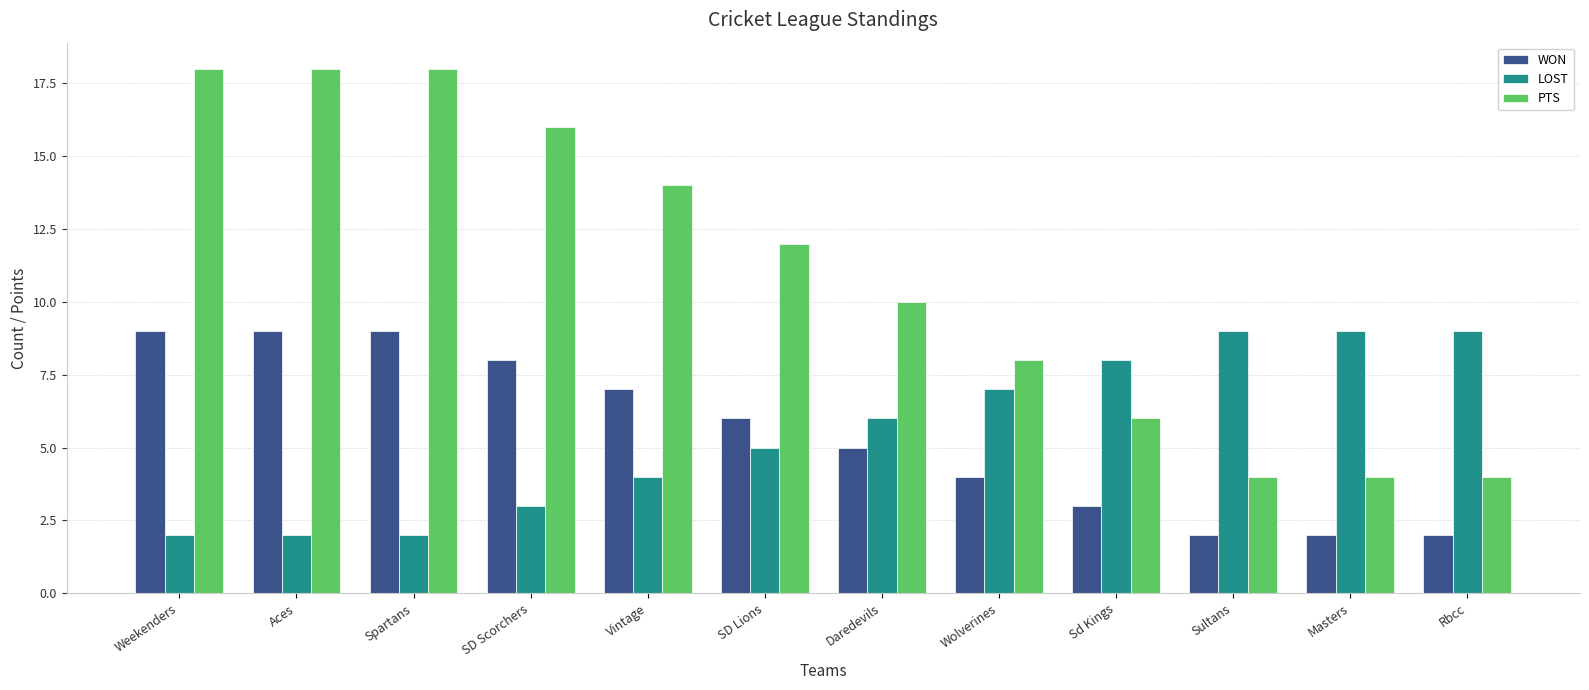

Rank the series at SD Scorchers from lowest to highest value.

LOST, WON, PTS